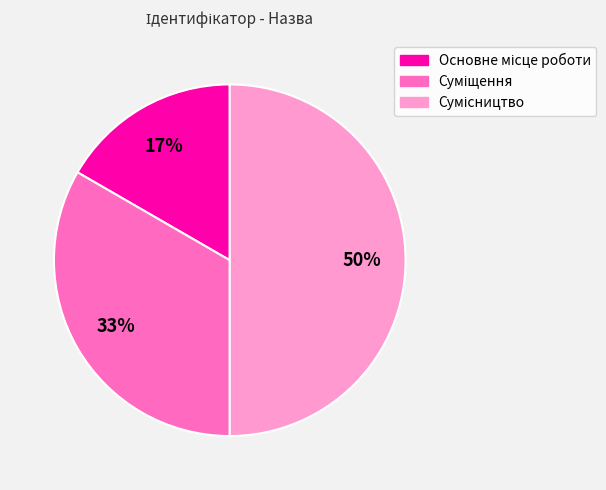

To the nearest percent, what is the difference between the largest and smallest slice percentages?

33%